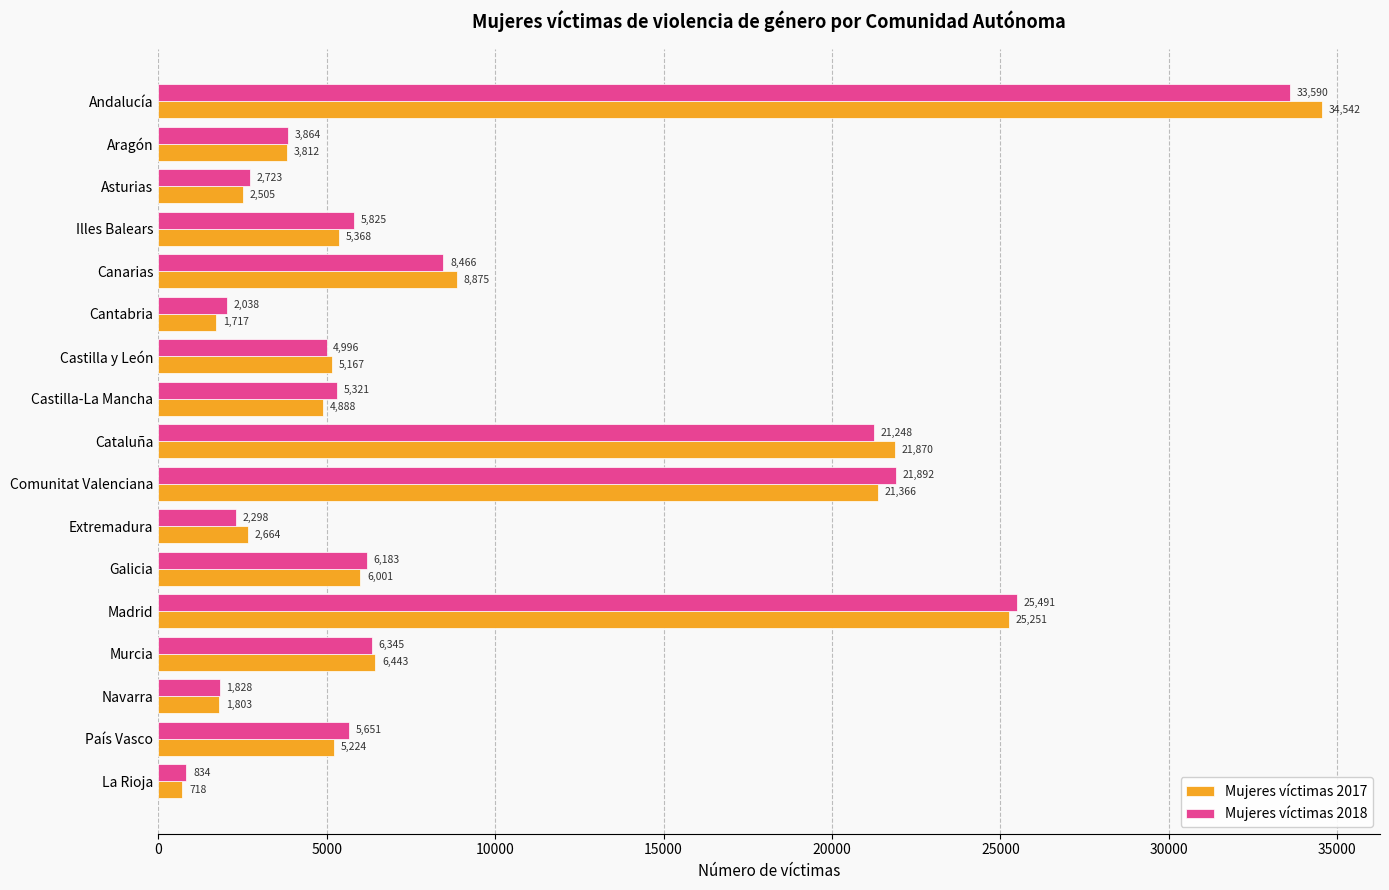

What is the sum of the Mujeres víctimas 2017 values at Navarra and Aragón?

5615